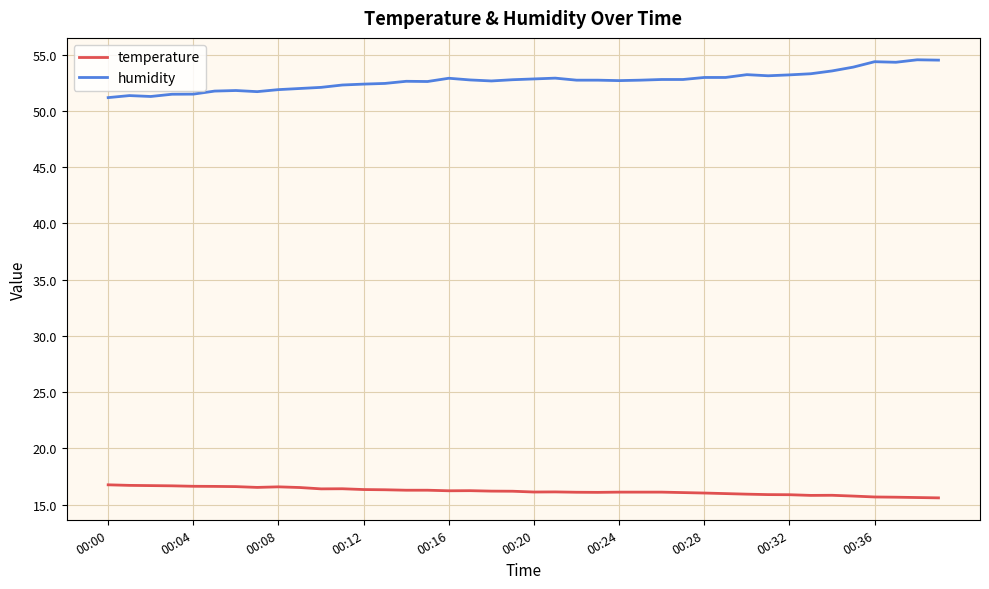

What is the maximum value for temperature?

16.8